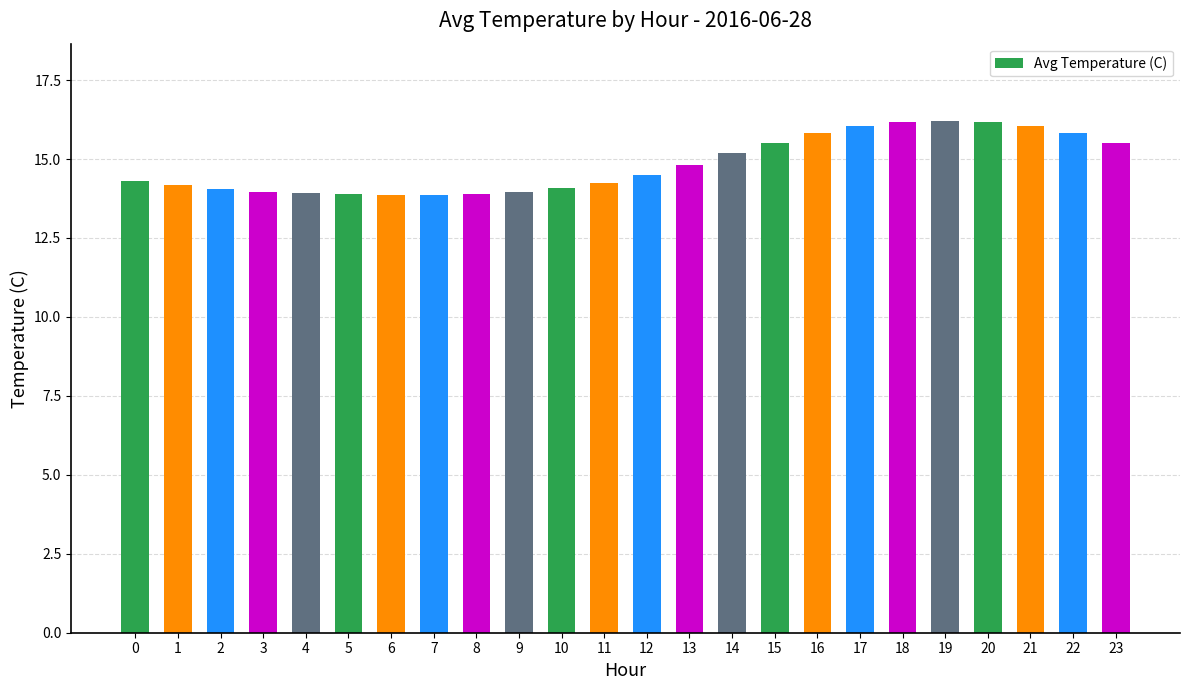

What is the average value?

14.8